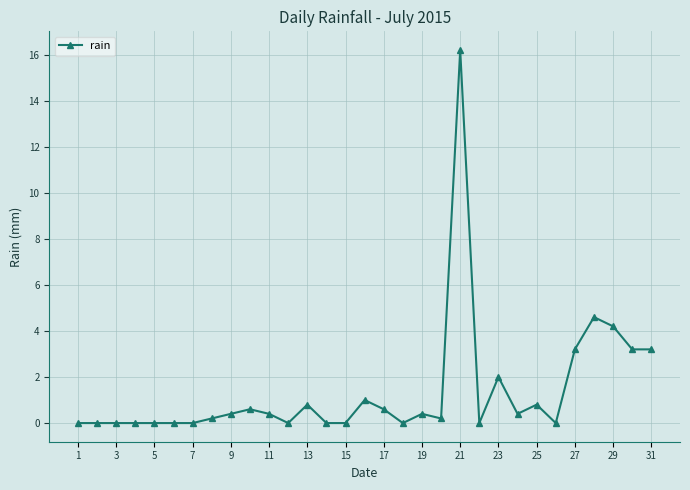

Reading right to left, list all the values displayed in this chart.

3.2	3.2	4.2	4.6	3.2	0.0	0.8	0.4	2.0	0.0	16.2	0.2	0.4	0.0	0.6	1.0	0.0	0.0	0.8	0.0	0.4	0.6	0.4	0.2	0.0	0.0	0.0	0.0	0.0	0.0	0.0